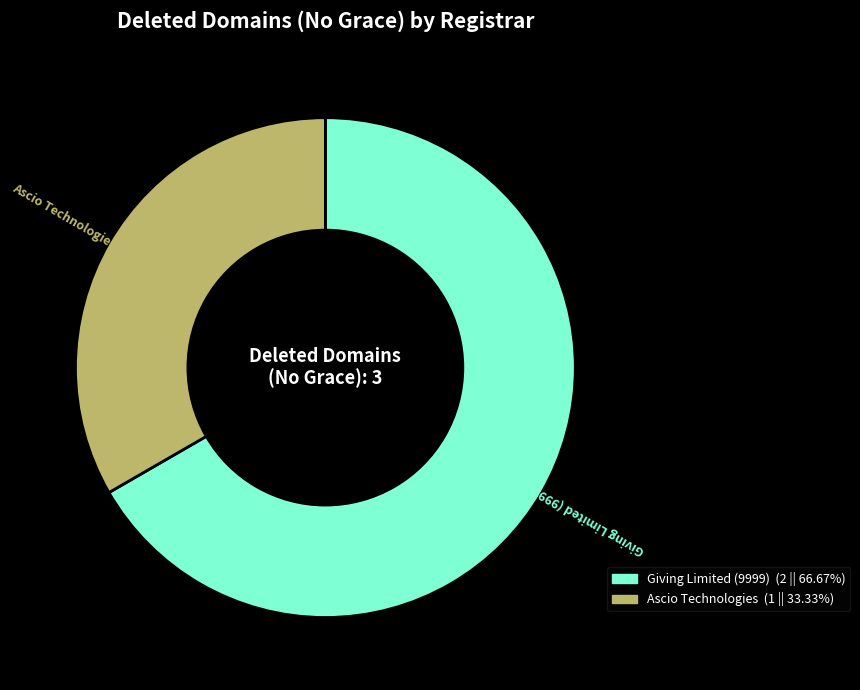

The Ascio Technologies slice represents 33% of the pie. True or false?

True